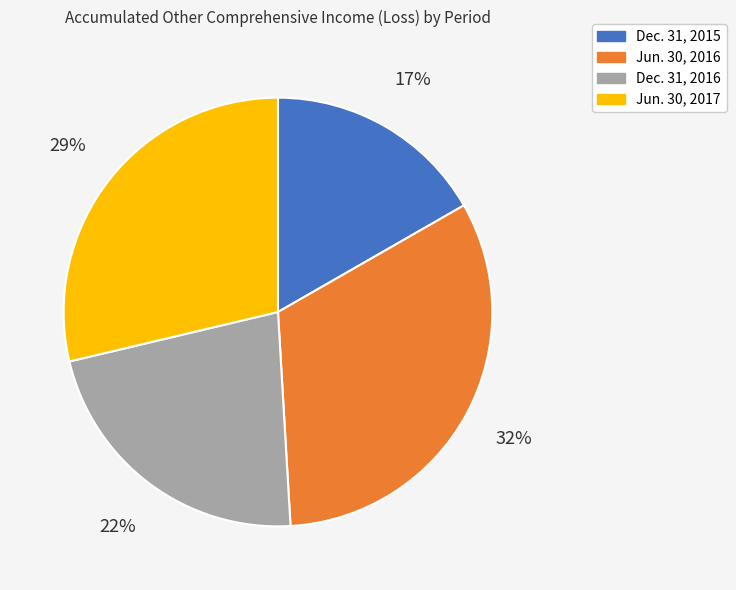

To the nearest percent, what percentage of the pie is Jun. 30, 2016?

32%